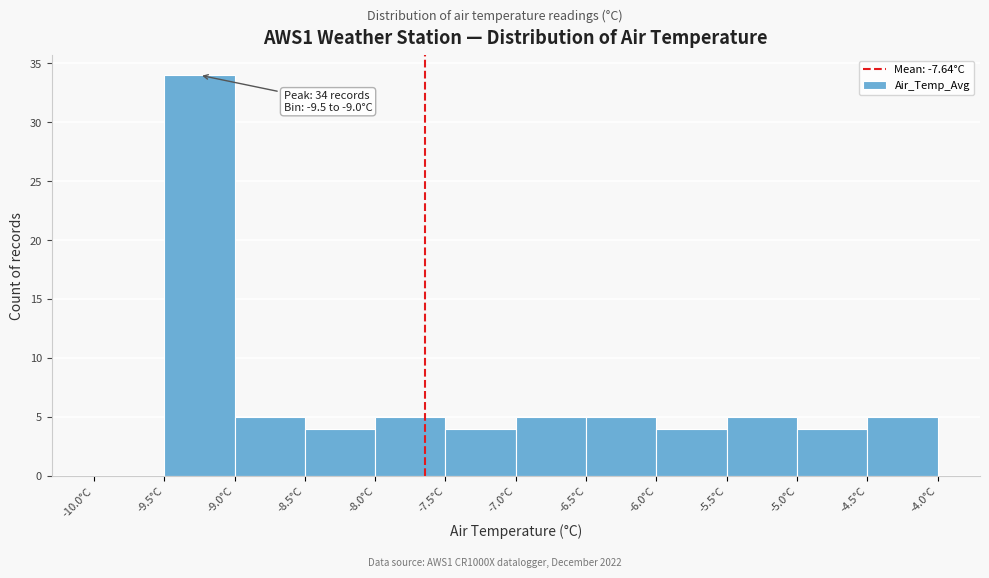

Which range on the x-axis has the tallest bar?

-9.5 to -9.0